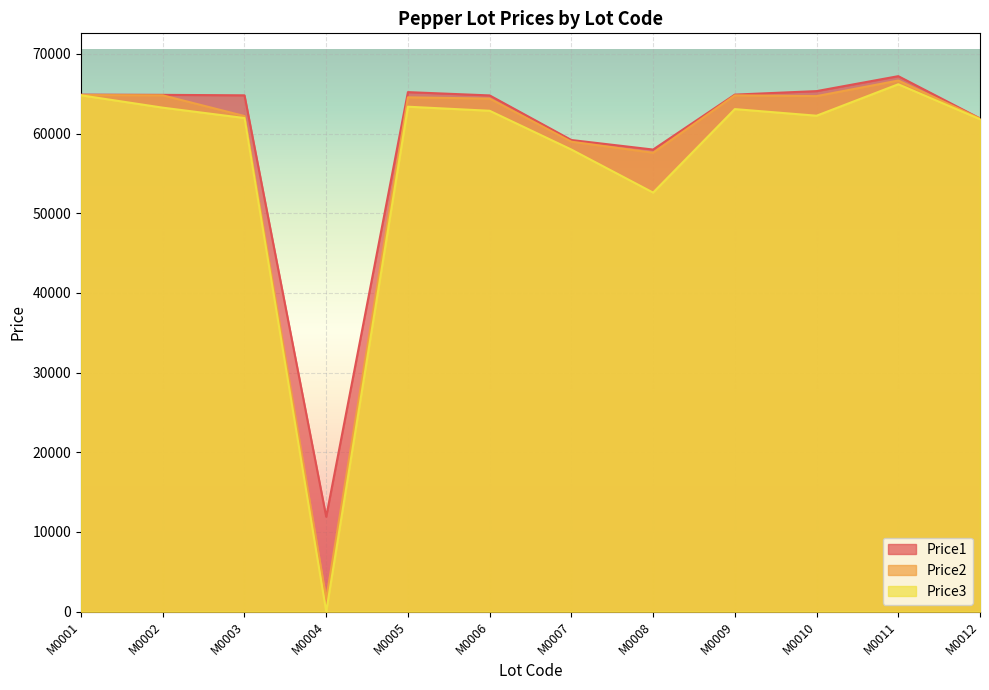

True or false: Price2 and Price1 intersect in this chart.

False